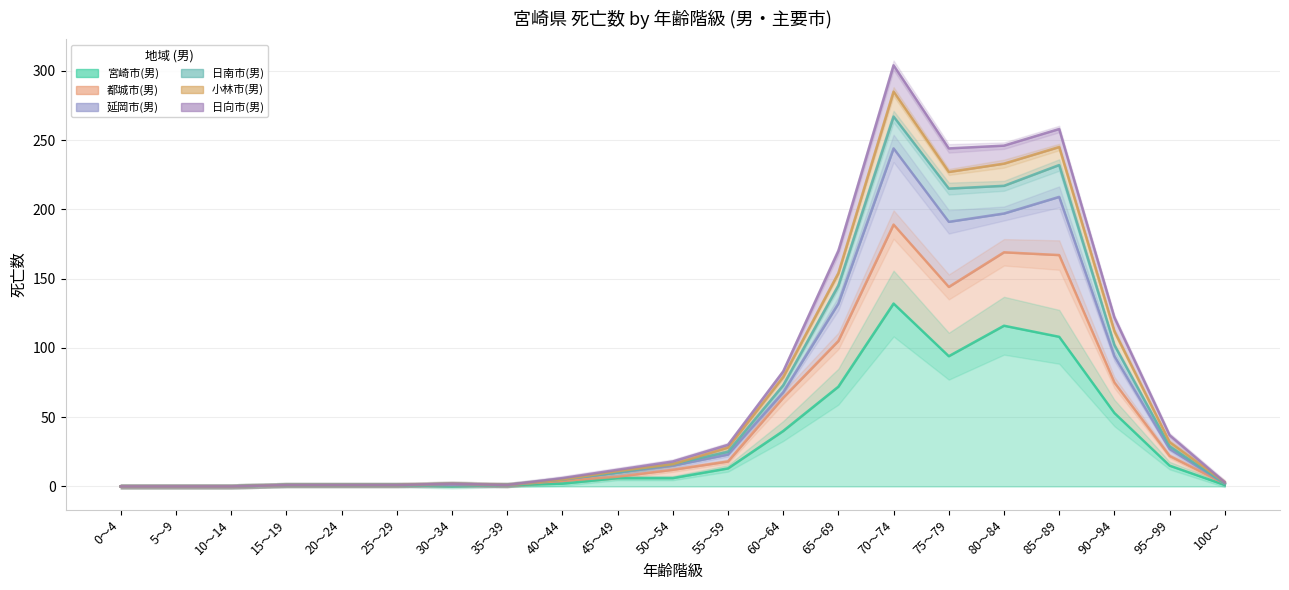

What is the spread (max minus min) of values at 50～54?

12